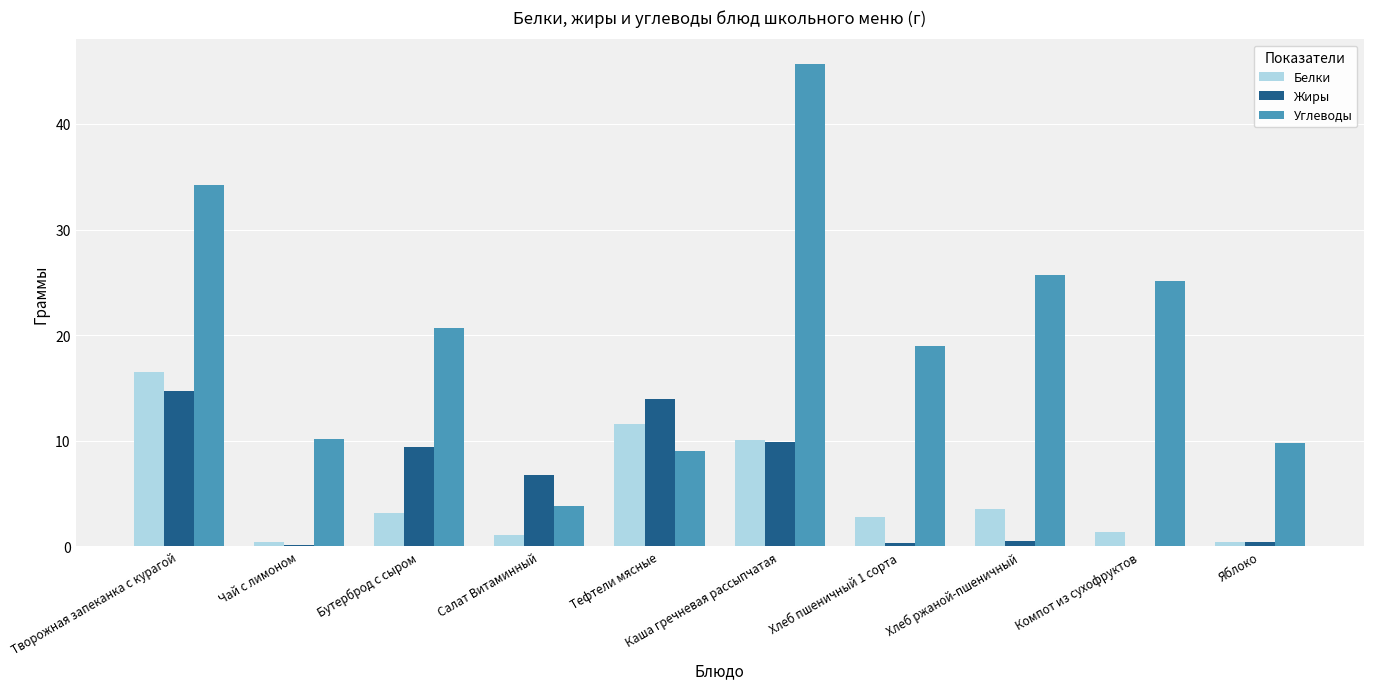

Which series changed the most between Салат Витаминный and Компот из сухофруктов?

Углеводы